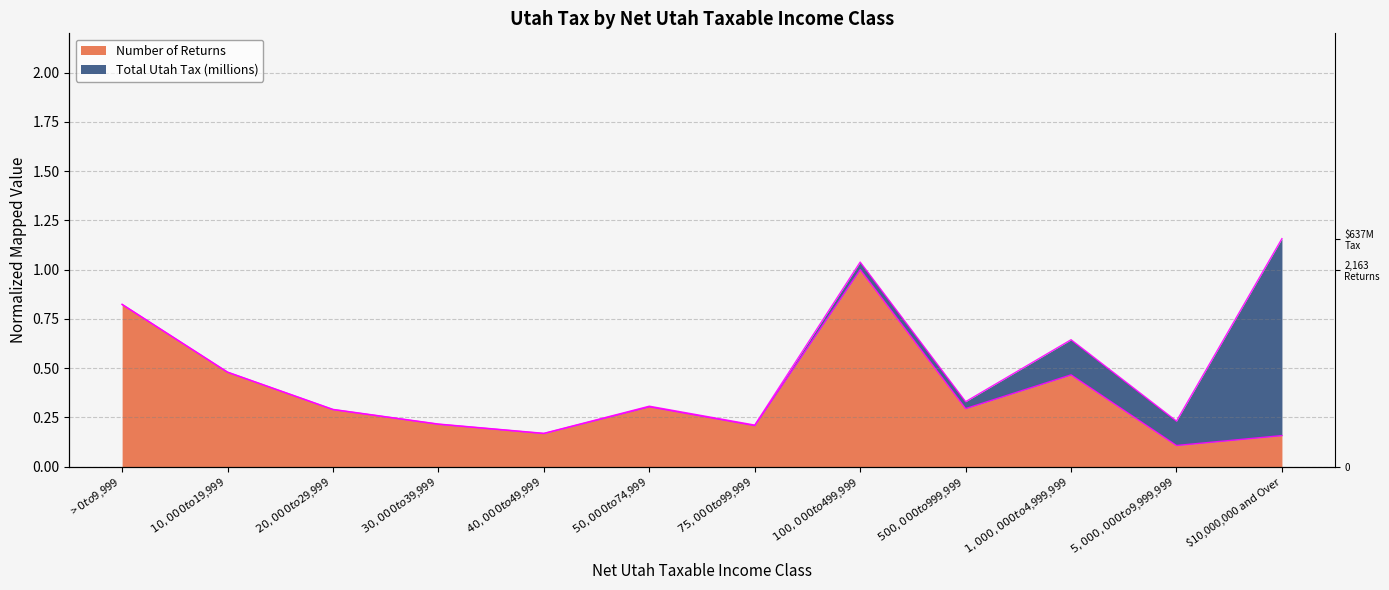

What is the difference between the maximum and minimum values?

0.9